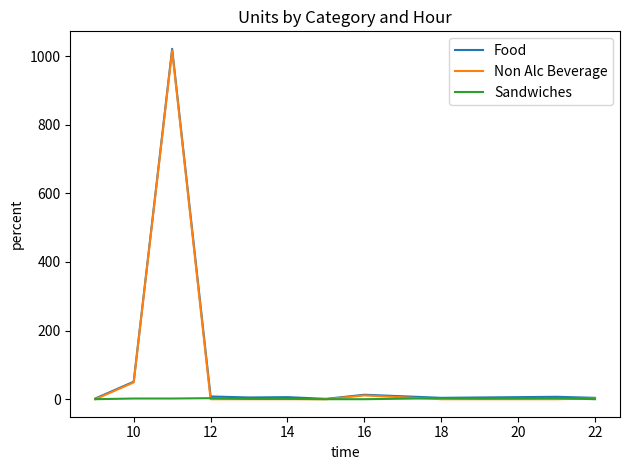

Which series has the largest range (max minus min)?

Food